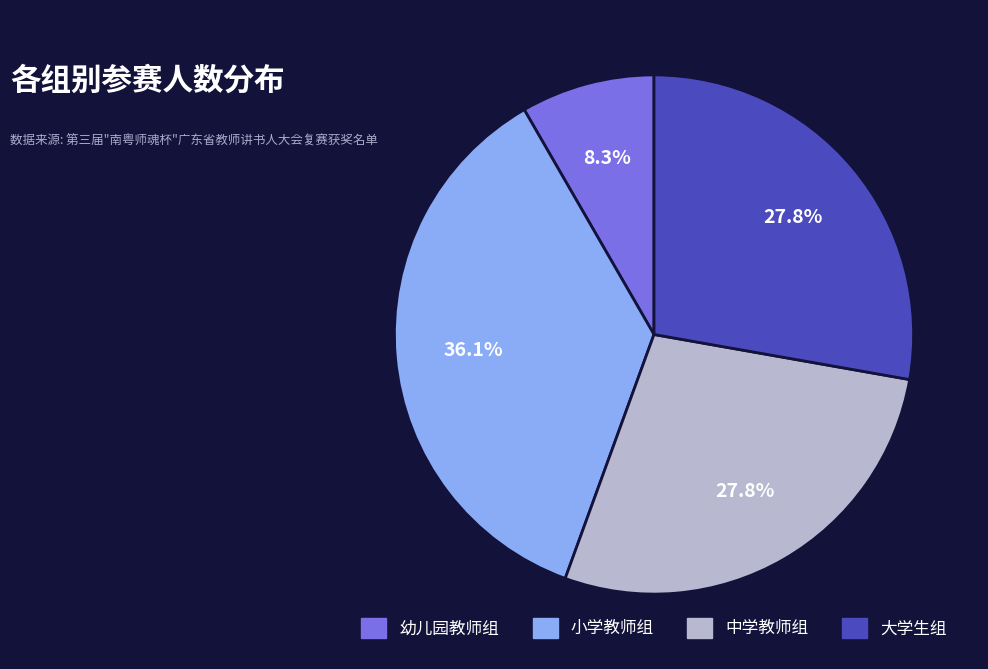

To the nearest percent, what percentage of the pie is 中学教师组?

28%